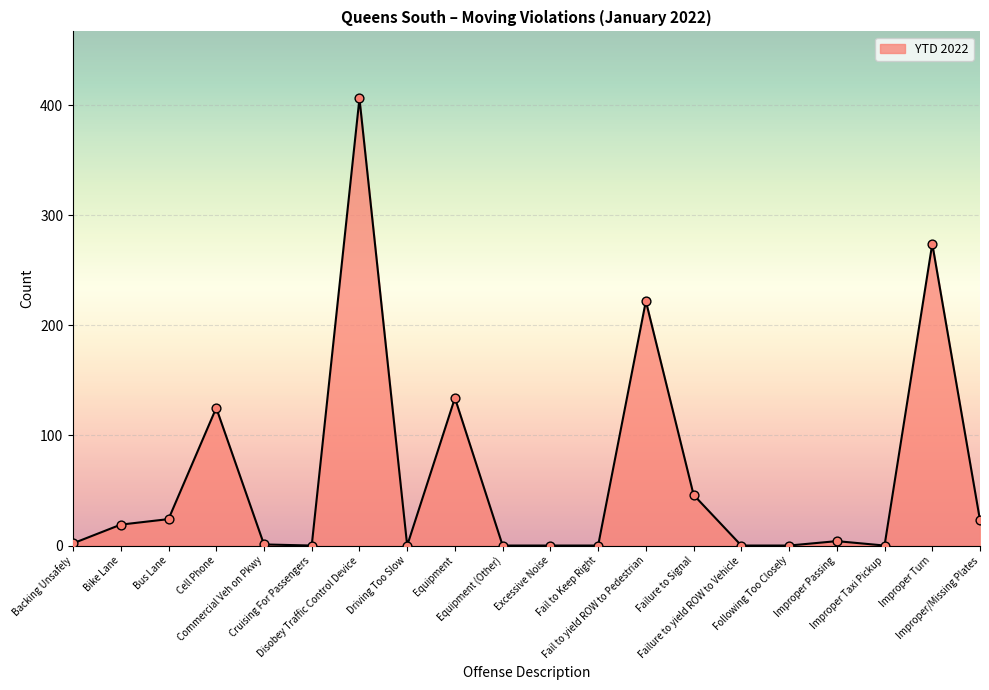

What is the change in value from Excessive Noise to Fail to yield ROW to Pedestrian?

+222